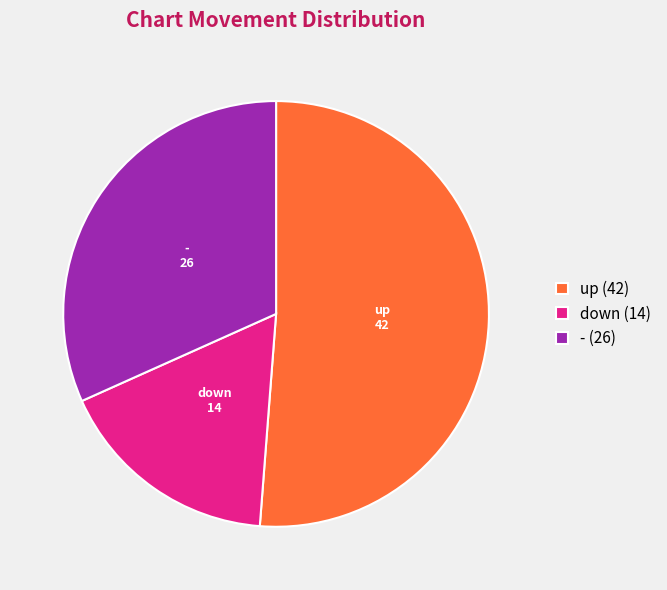

Does down (14) represent more than half of the total?

No